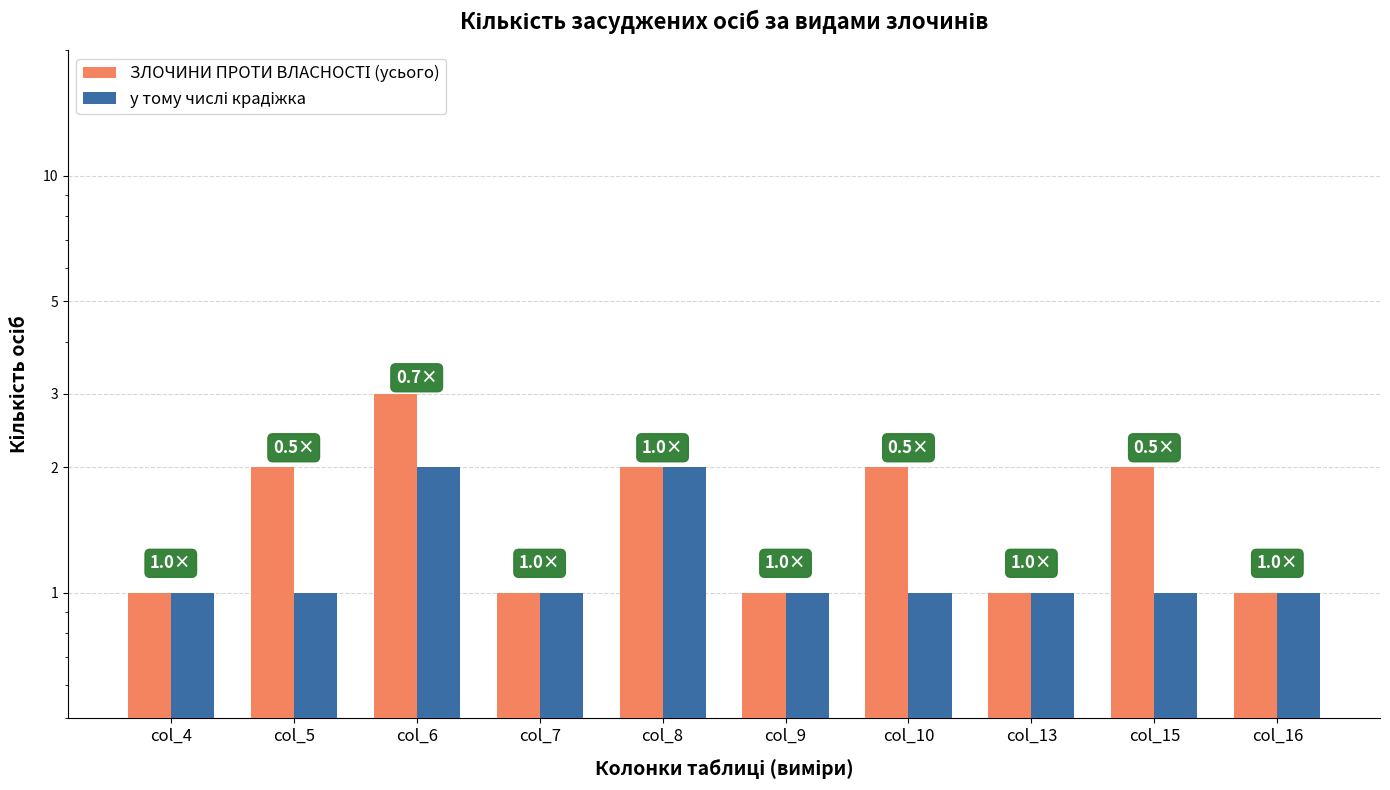

Reading right to left, extract all data points from this chart.

ЗЛОЧИНИ ПРОТИ ВЛАСНОСТІ (усього): 1	2	1	2	1	2	1	3	2	1
у тому числі крадіжка: 1	1	1	1	1	2	1	2	1	1